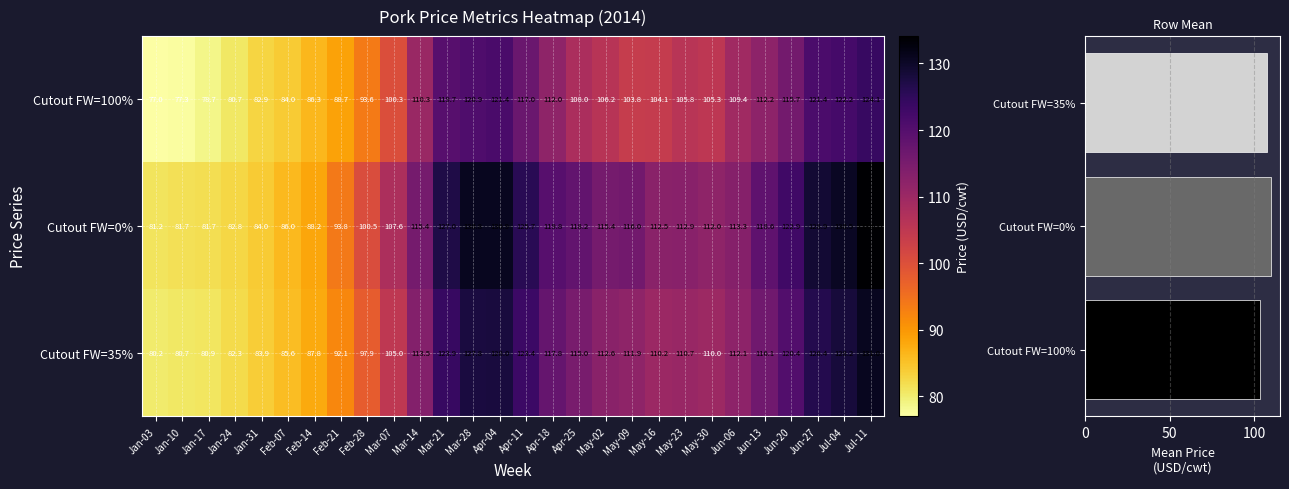

The value of Cutout FW=35% at Feb-07 is 85.6. True or false?

True